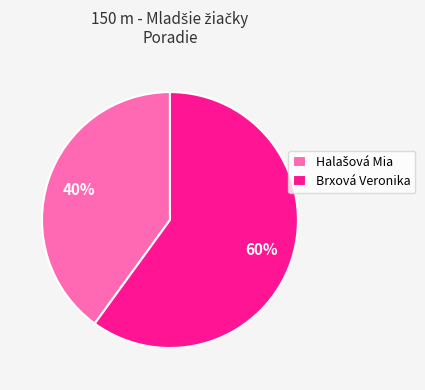

To the nearest percent, what portion does Brxová Veronika represent?

60%